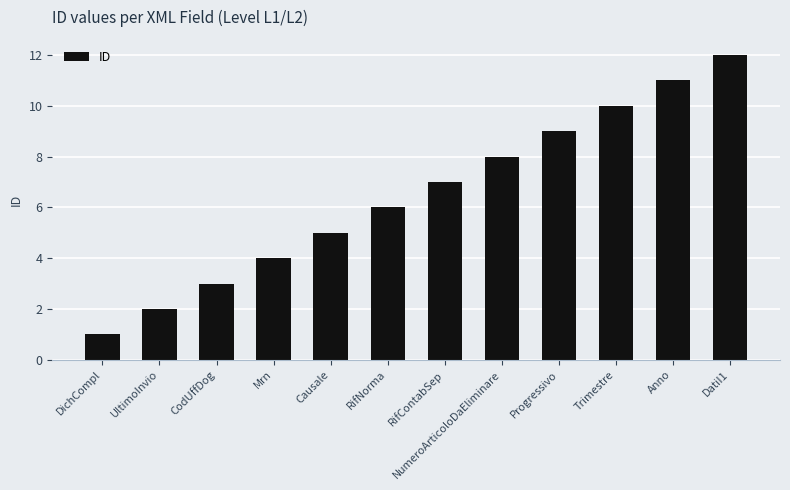

Which category has the lowest value across all series?

DichCompl